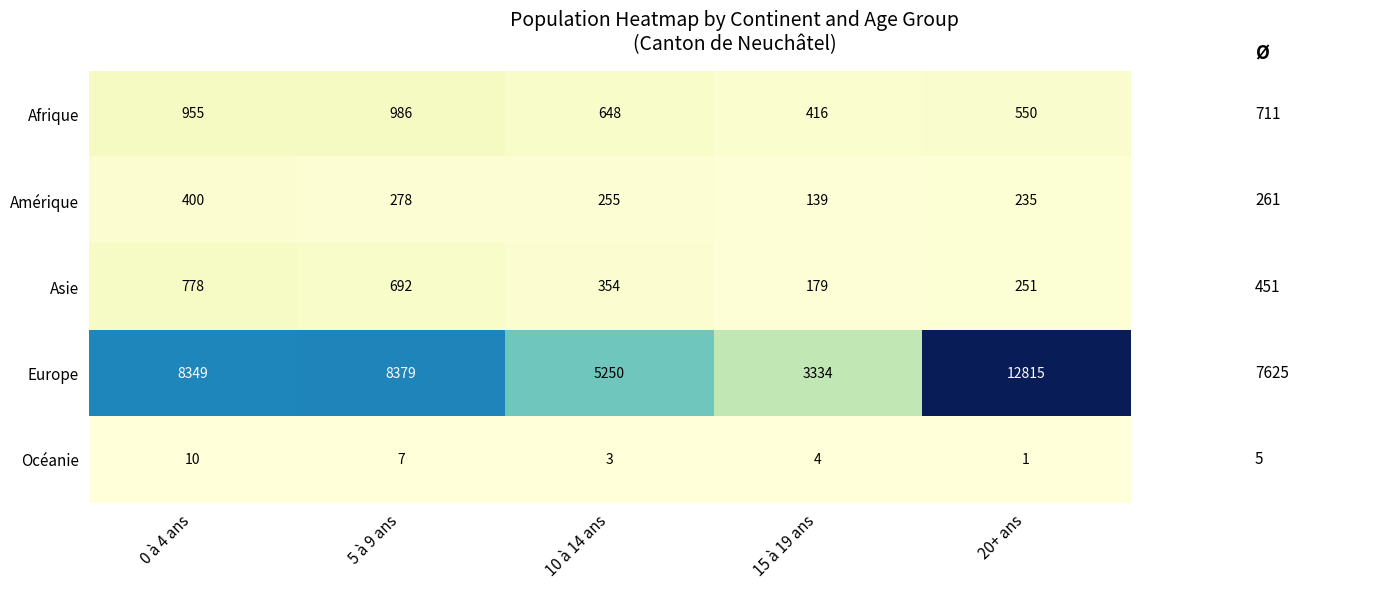

True or false: Amérique has a value of 35 at 15 à 19 ans.

False